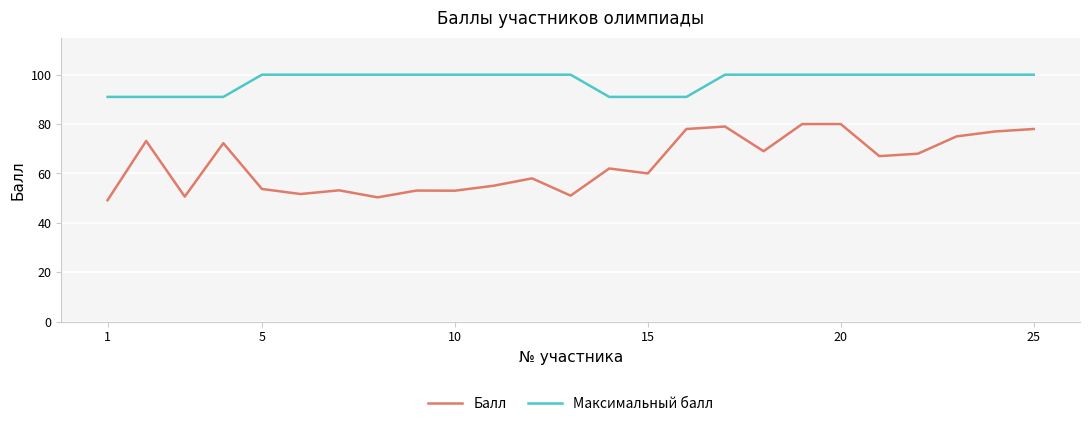

List the series in order of their peak value, lowest first.

Балл, Максимальный балл